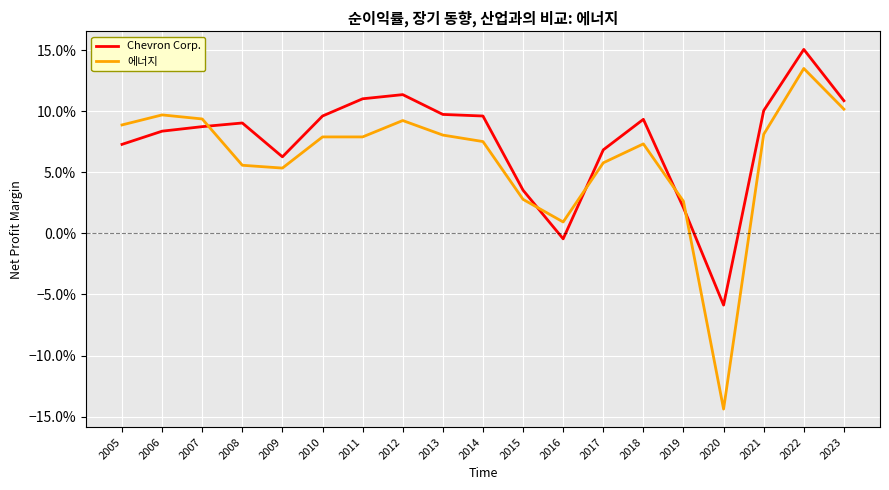

What are all the series names shown in the legend?

Chevron Corp., 에너지